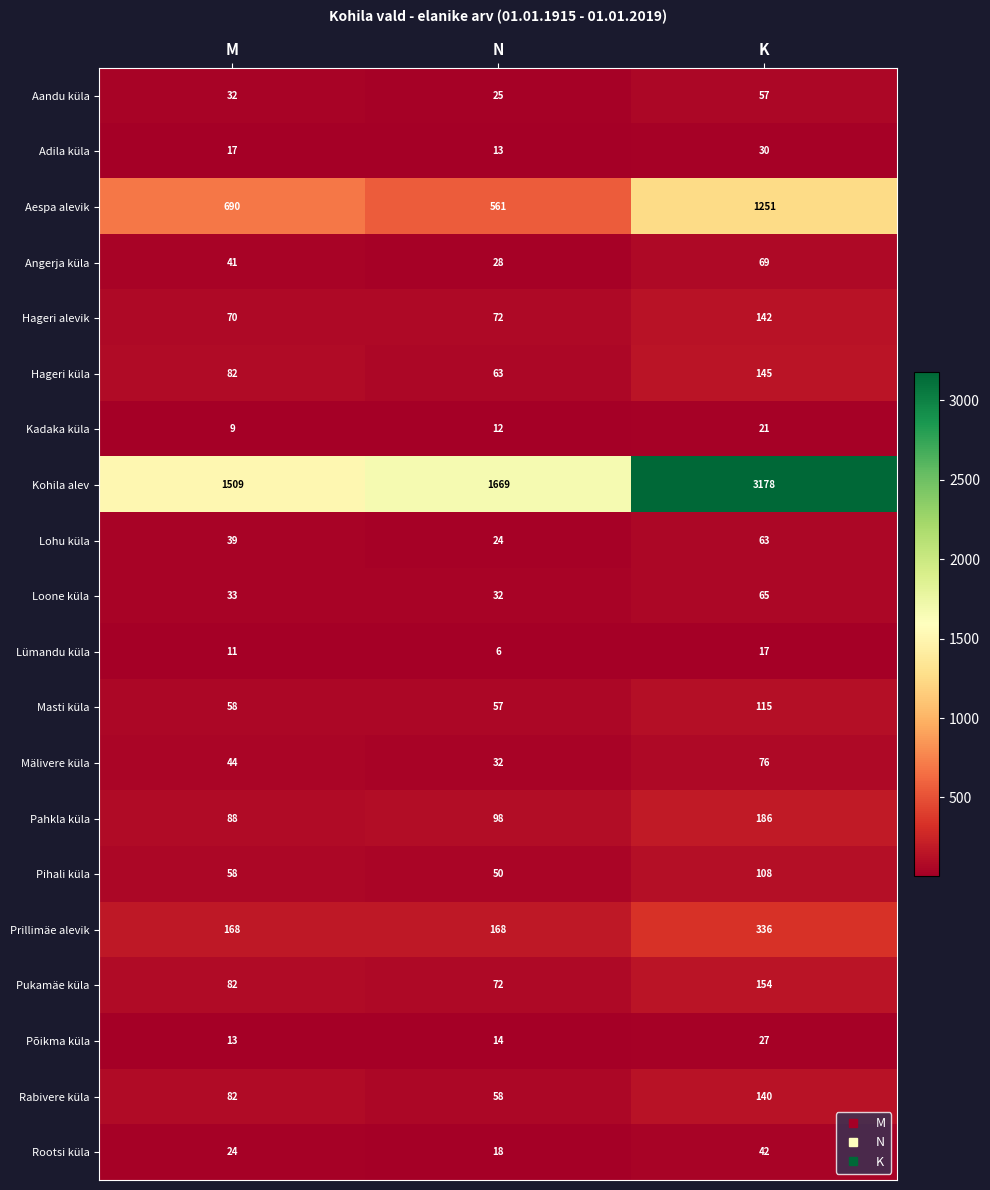

Rank the series by their maximum value, from highest to lowest.

Kohila alev, Aespa alevik, Prillimäe alevik, Pahkla küla, Pukamäe küla, Hageri küla, Hageri alevik, Rabivere küla, Masti küla, Pihali küla, Mälivere küla, Angerja küla, Loone küla, Lohu küla, Aandu küla, Rootsi küla, Adila küla, Põikma küla, Kadaka küla, Lümandu küla